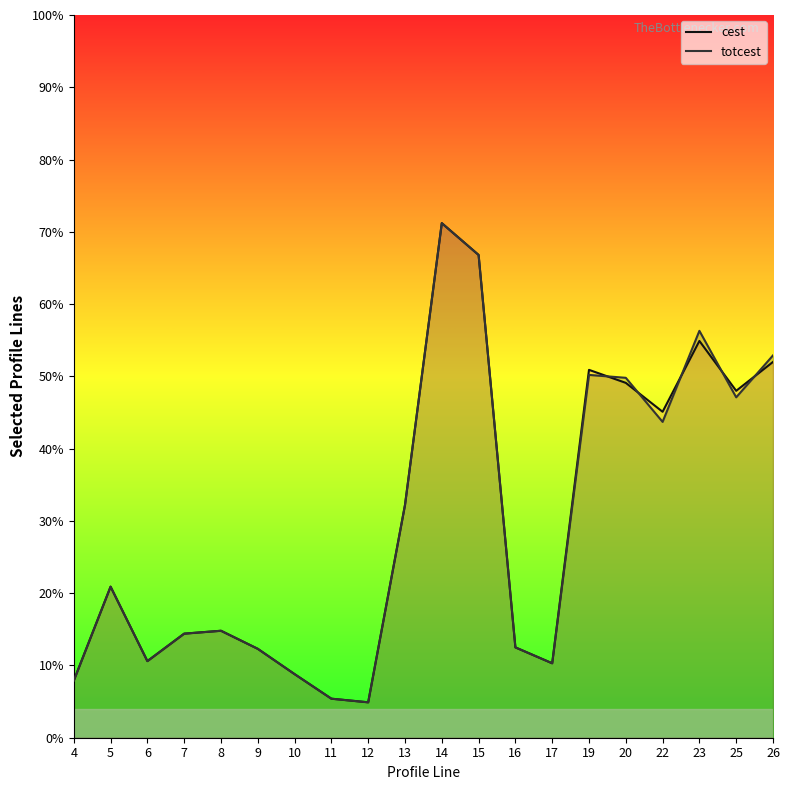

What is the maximum value for totcest?

71.2